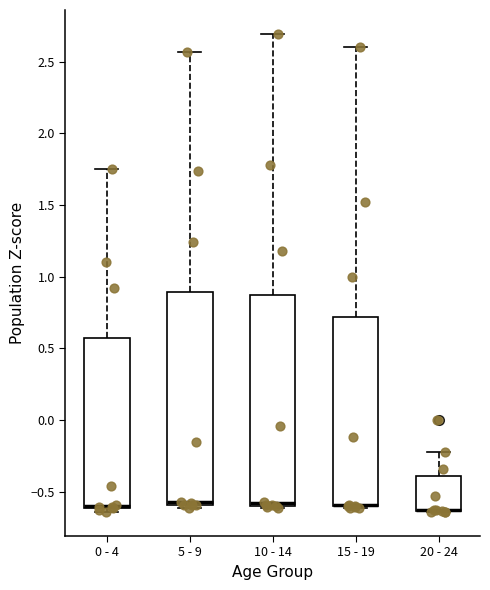

Reading left to right, transcribe this box plot: for each box, give where its median line is, the range the box spans, and where its two whiskers end, as read against the y-axis. The values are not printed on the chart, so give them approximately, as read against the axis.

0 - 4: median -0.60 (drawn on the box's lower edge), box -0.60 to 0.55, whiskers -0.65 to 1.75
5 - 9: median -0.60 (just above the box's lower edge), box -0.60 to 0.90, whiskers -0.60 (just below the box's lower edge) to 2.55
10 - 14: median -0.60 (drawn on the box's lower edge), box -0.60 to 0.85, whiskers -0.60 (just below the box's lower edge) to 2.70
15 - 19: median -0.60 (drawn on the box's lower edge), box -0.60 to 0.70, whiskers -0.60 to 2.60
20 - 24: median -0.65 (drawn on the box's lower edge), box -0.65 to -0.40, whiskers -0.65 to -0.20